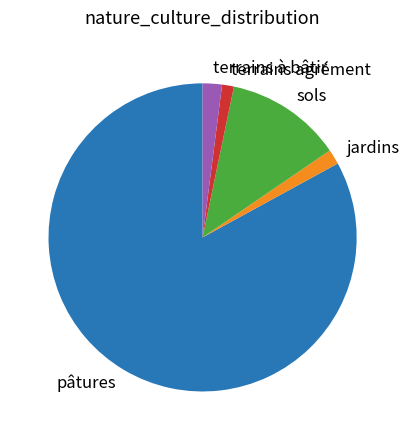

True or false: jardins accounts for 2% of the total.

True